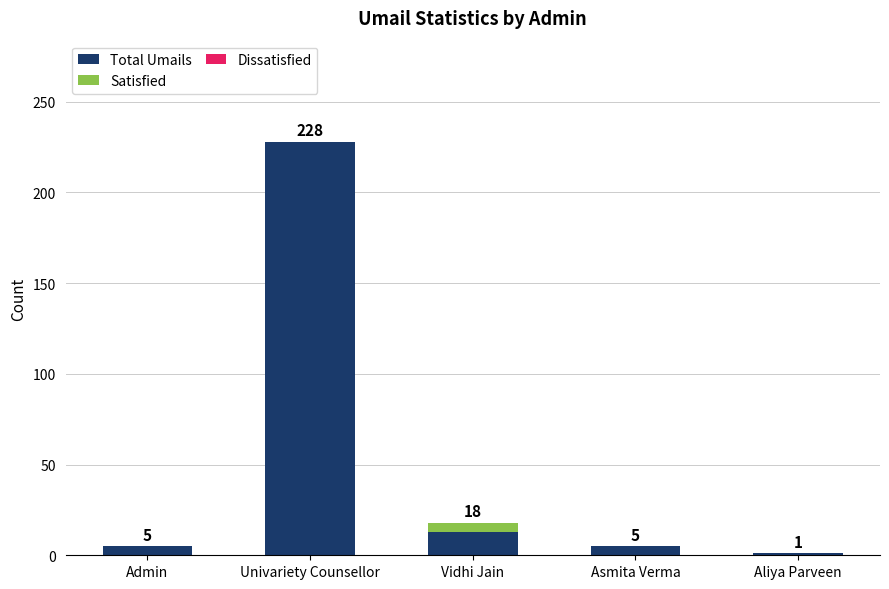

True or false: Total Umails has a value of 67 at Univariety Counsellor.

False